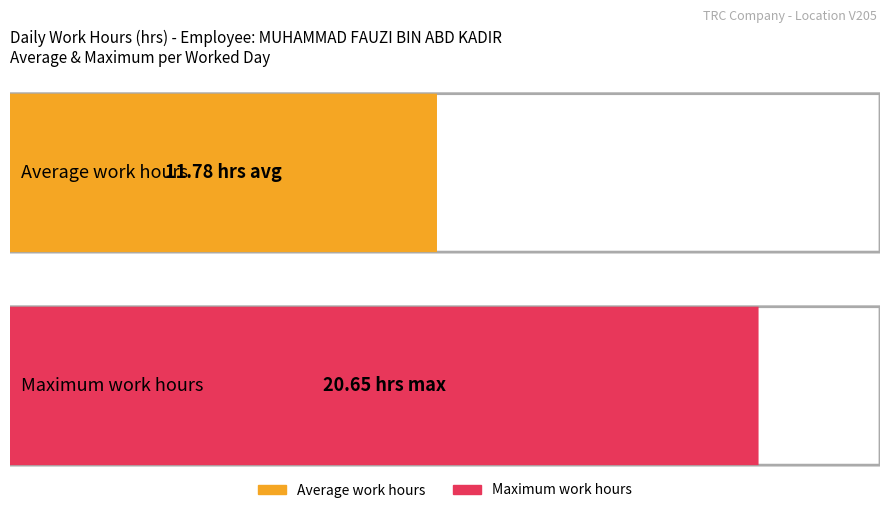

Does the chart contain any negative values?

No